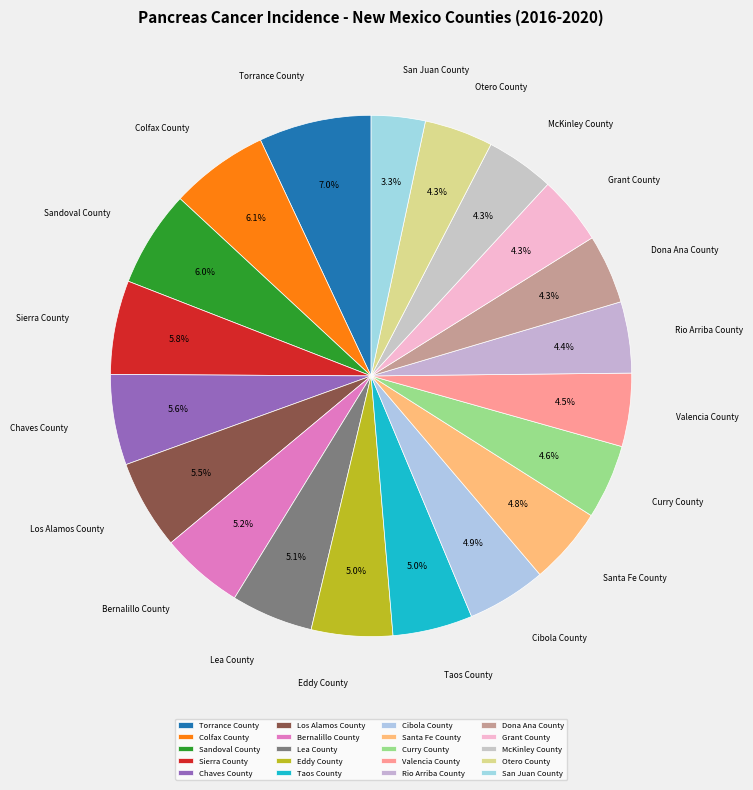

True or false: Bernalillo County accounts for 5% of the total.

True